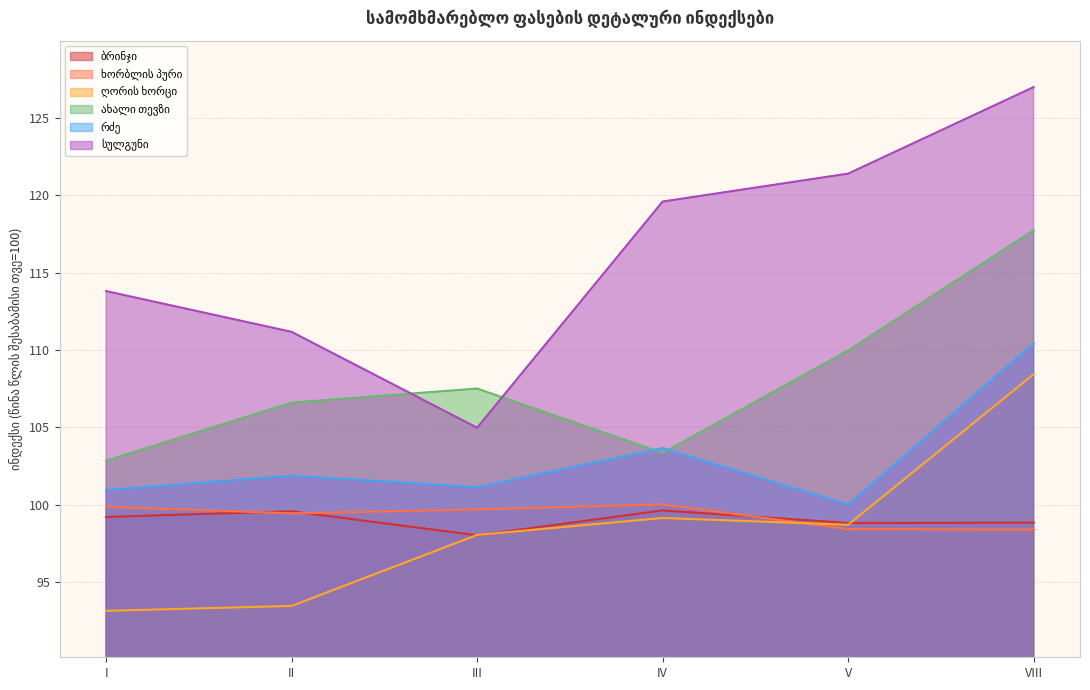

What is the highest value of the სულგუნი series?

127.0